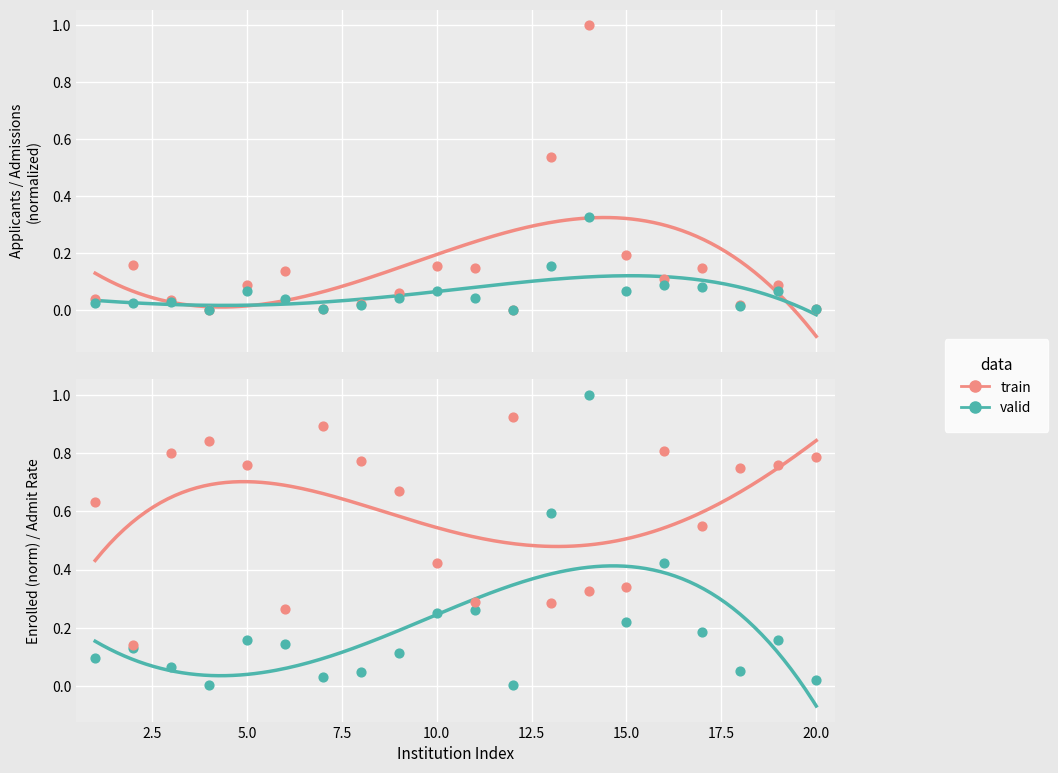

At which category is the sum across all series the highest?

14